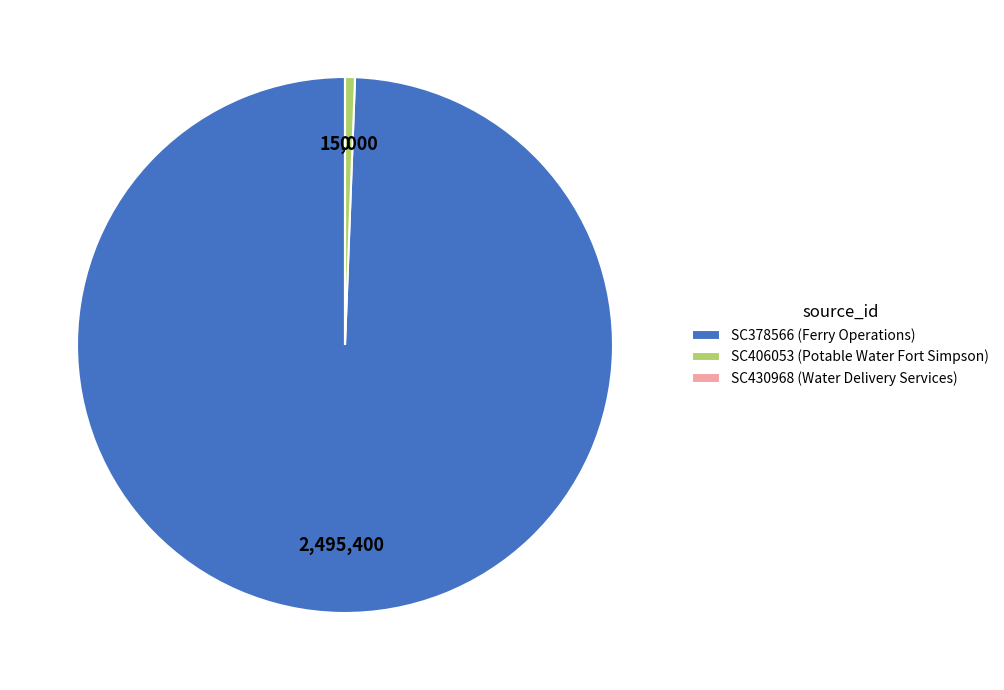

Is there any slice that represents more than half of the pie?

Yes